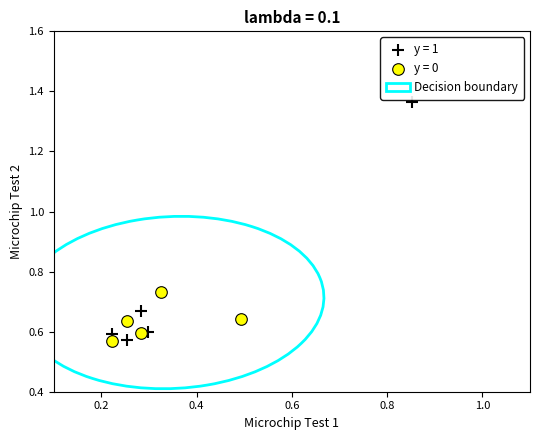

Which series has the largest Y range (max minus min)?

y = 1